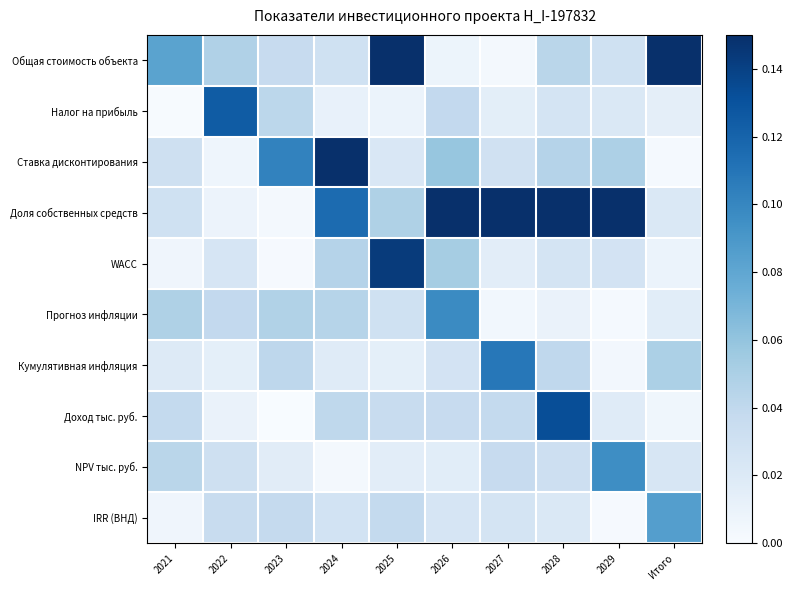

Reading left to right, extract all data points from this chart.

Общая стоимость объекта: 2021=0.1	2022=0.0	2023=0.0	2024=0.0	2025=0.1	2026=0.0	2027=0.0	2028=0.0	2029=0.0	Итого=0.1
Налог на прибыль: 2021=0.0	2022=0.1	2023=0.0	2024=0.0	2025=0.0	2026=0.0	2027=0.0	2028=0.0	2029=0.0	Итого=0.0
Ставка дисконтирования: 2021=0.0	2022=0.0	2023=0.1	2024=0.1	2025=0.0	2026=0.1	2027=0.0	2028=0.0	2029=0.0	Итого=0.0
Доля собственных средств: 2021=0.0	2022=0.0	2023=0.0	2024=0.1	2025=0.0	2026=0.1	2027=0.1	2028=0.1	2029=0.1	Итого=0.0
WACC: 2021=0.0	2022=0.0	2023=0.0	2024=0.0	2025=0.1	2026=0.1	2027=0.0	2028=0.0	2029=0.0	Итого=0.0
Прогноз инфляции: 2021=0.0	2022=0.0	2023=0.0	2024=0.0	2025=0.0	2026=0.1	2027=0.0	2028=0.0	2029=0.0	Итого=0.0
Кумулятивная инфляция: 2021=0.0	2022=0.0	2023=0.0	2024=0.0	2025=0.0	2026=0.0	2027=0.1	2028=0.0	2029=0.0	Итого=0.0
Доход тыс. руб.: 2021=0.0	2022=0.0	2023=0.0	2024=0.0	2025=0.0	2026=0.0	2027=0.0	2028=0.1	2029=0.0	Итого=0.0
NPV тыс. руб.: 2021=0.0	2022=0.0	2023=0.0	2024=0.0	2025=0.0	2026=0.0	2027=0.0	2028=0.0	2029=0.1	Итого=0.0
IRR (ВНД): 2021=0.0	2022=0.0	2023=0.0	2024=0.0	2025=0.0	2026=0.0	2027=0.0	2028=0.0	2029=0.0	Итого=0.1